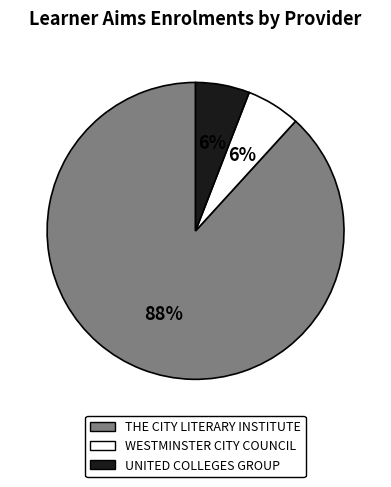

Is the sum of UNITED COLLEGES GROUP and THE CITY LITERARY INSTITUTE greater than half?

Yes